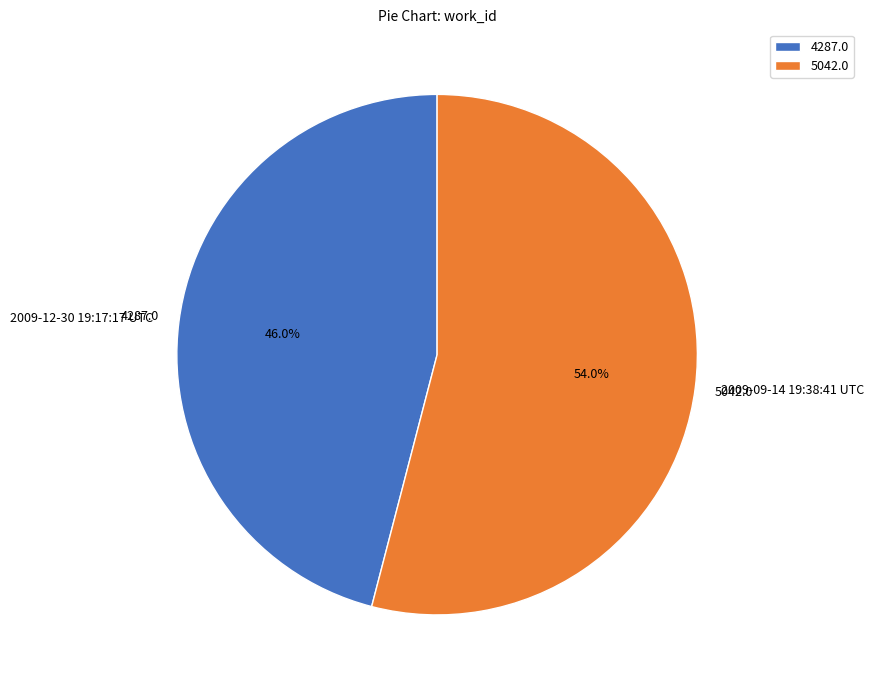

To the nearest percent, what is the average slice percentage?

50%